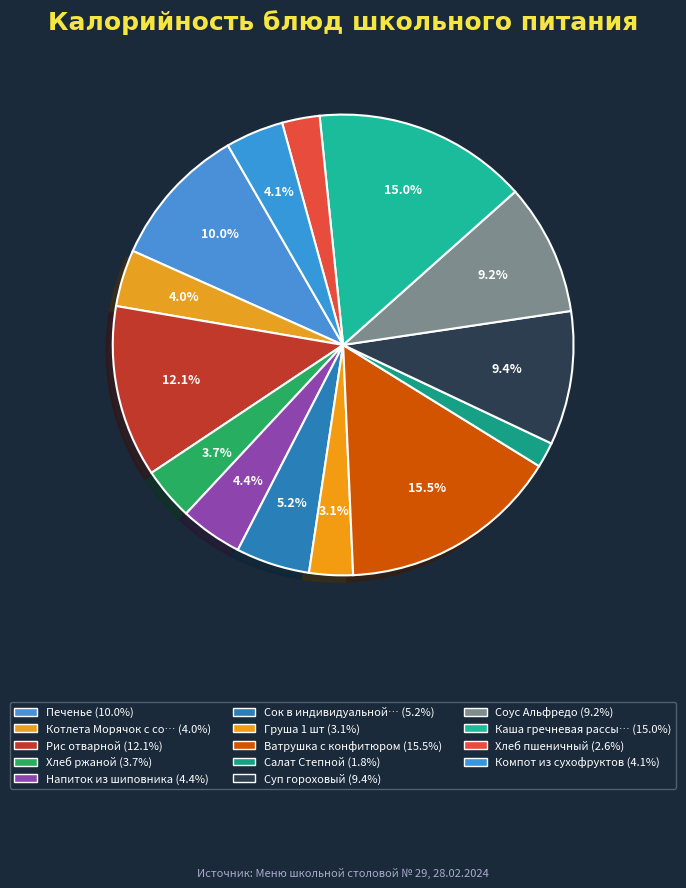

How many slices are in this pie chart?

14